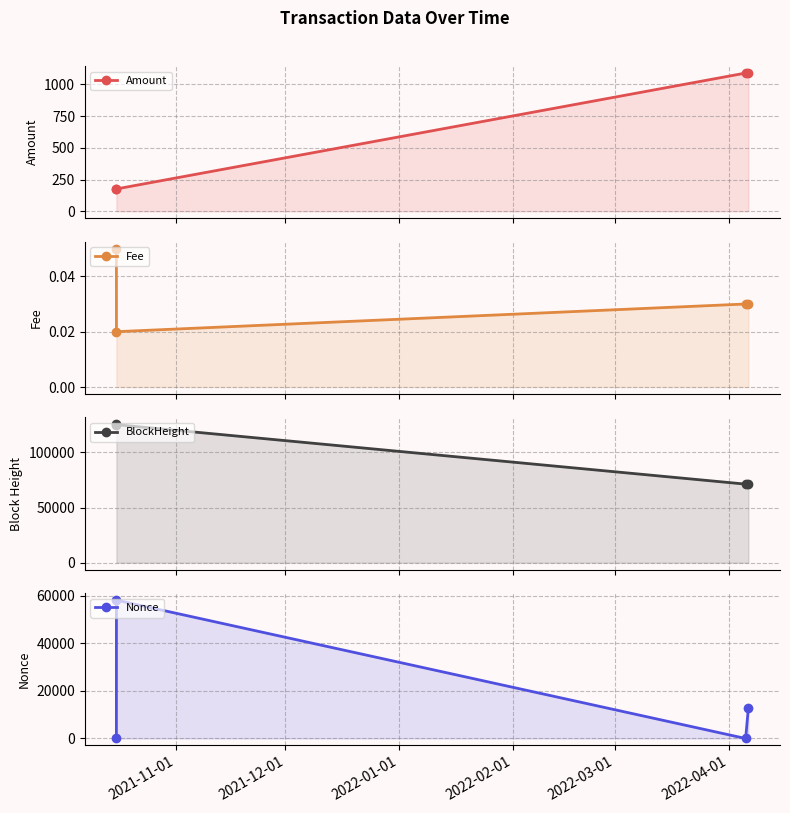

What is the value of the BlockHeight point at the 2nd from the left?

124970.0